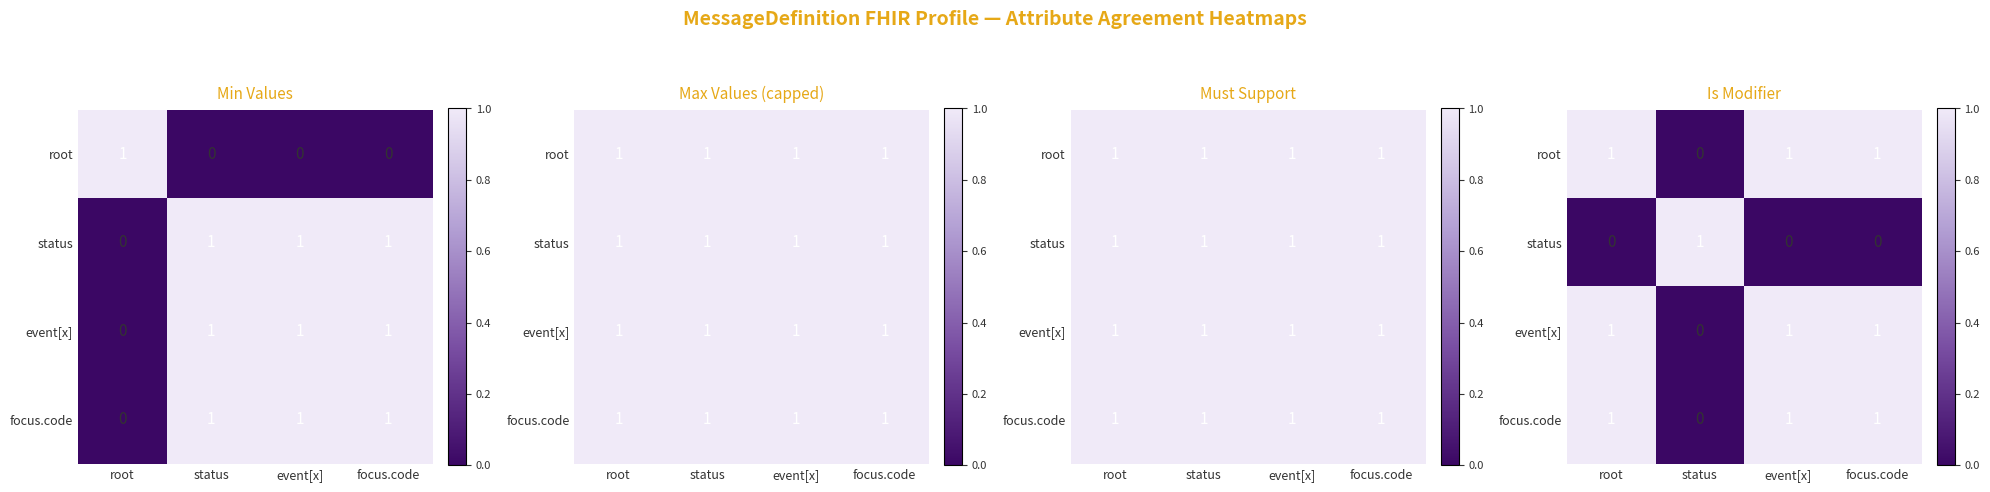

How many series are shown in this chart?

4